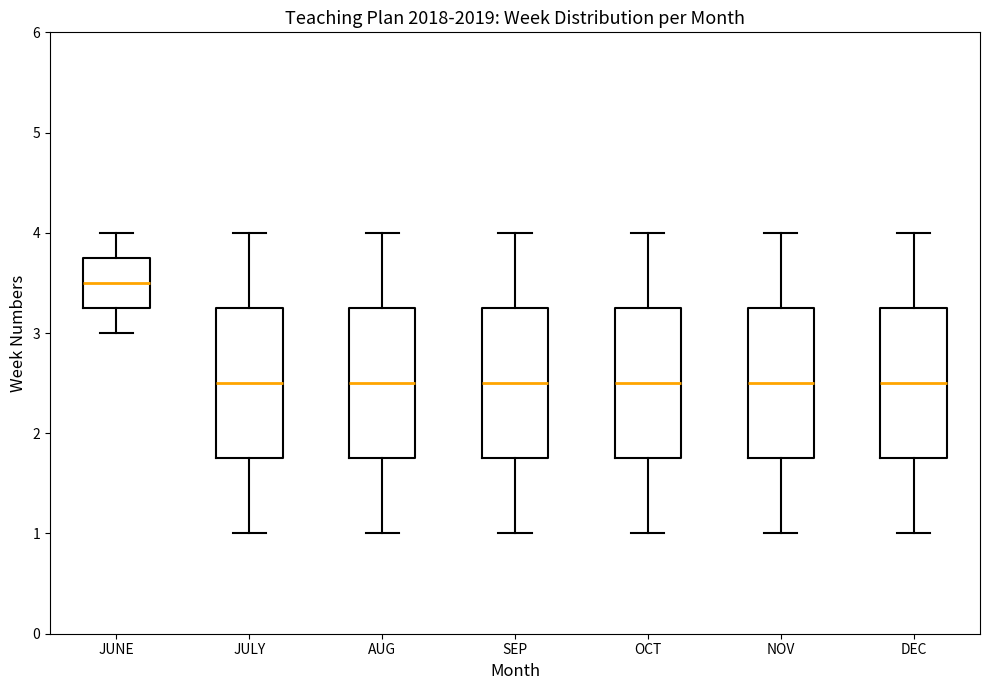

Where is the lower edge of the box for DEC on the y-axis? The values are not printed on the chart, so give them approximately, as read against the axis.

1.8